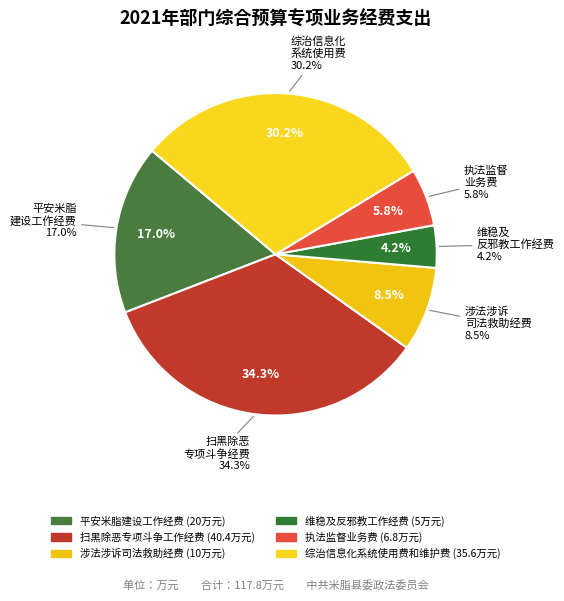

How much of the chart is everything except 执法监督业务费?

94.2%